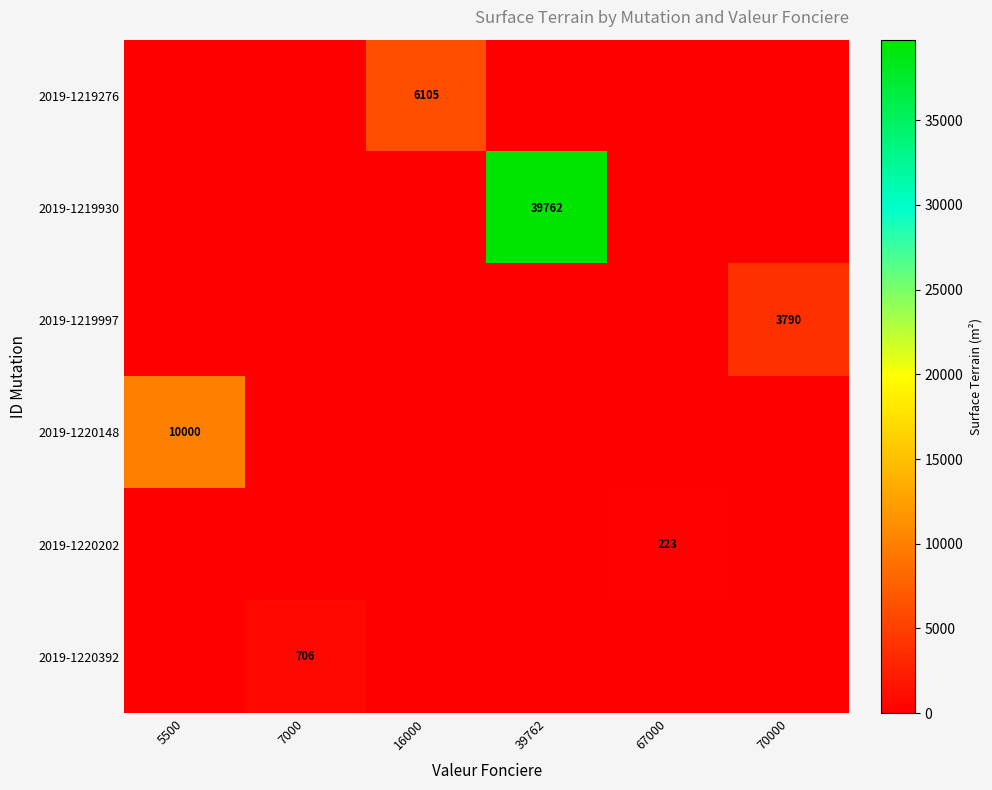

The value of 2019-1219276 at 16000 is 6105. True or false?

True